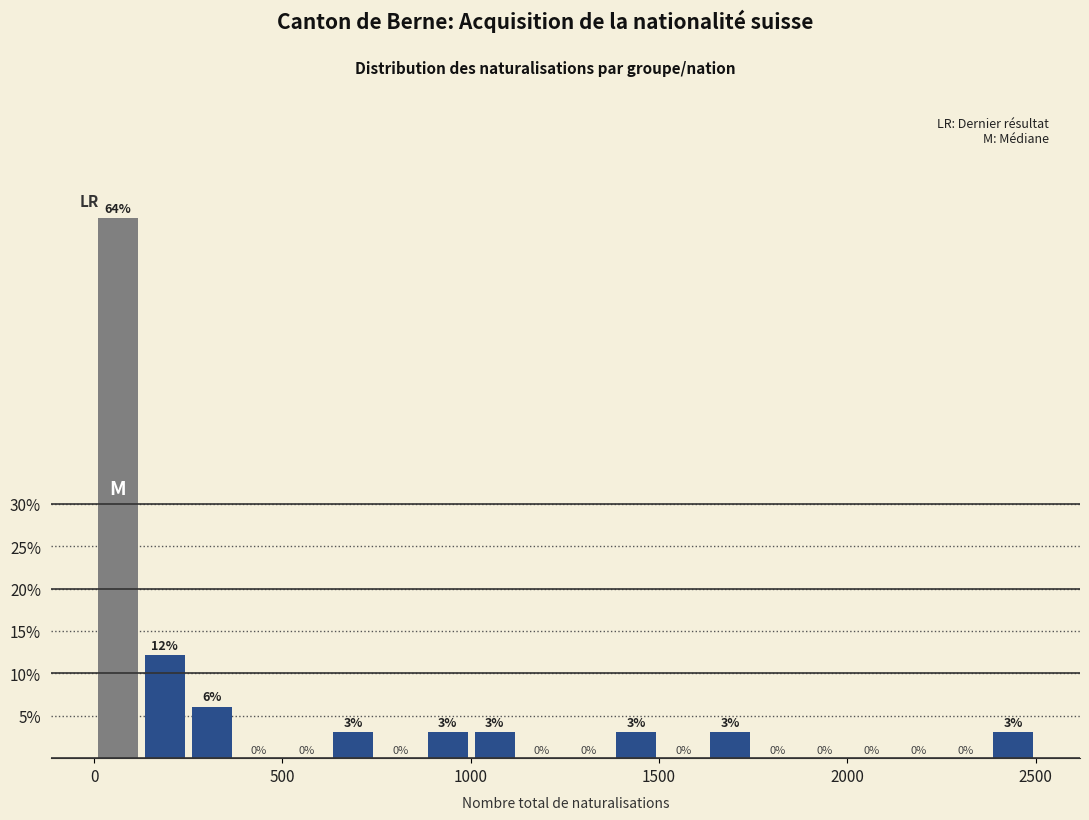

Read against the x-axis, roughly where is the centre of the tallest bar?

50